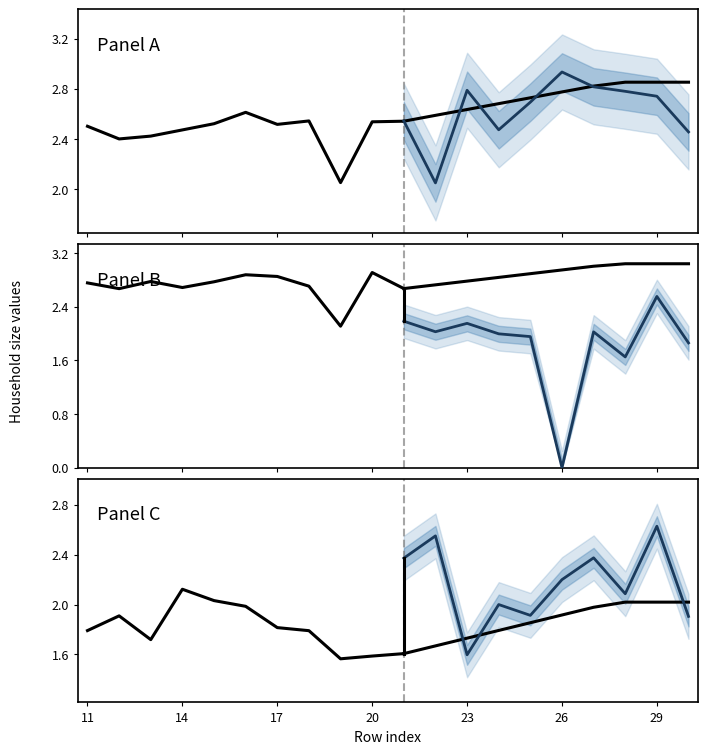

Does the chart display data point markers on the line(s)?

No